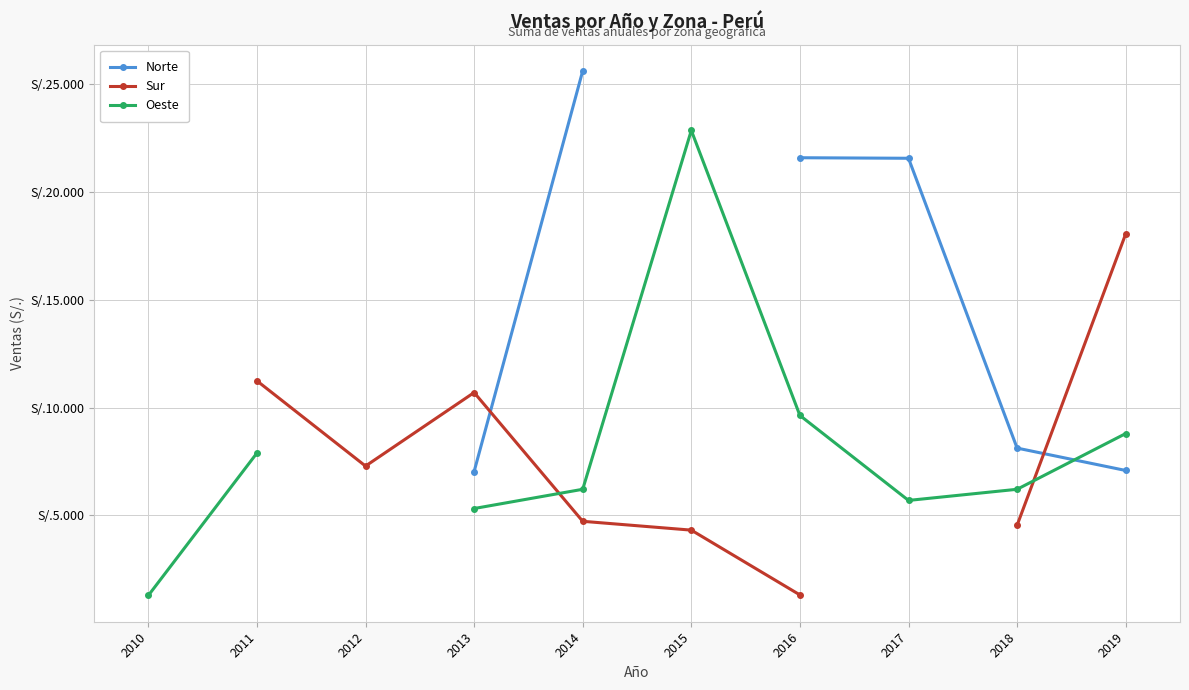

What is the difference between the Sur values at 2019 and 2015?

13749.0